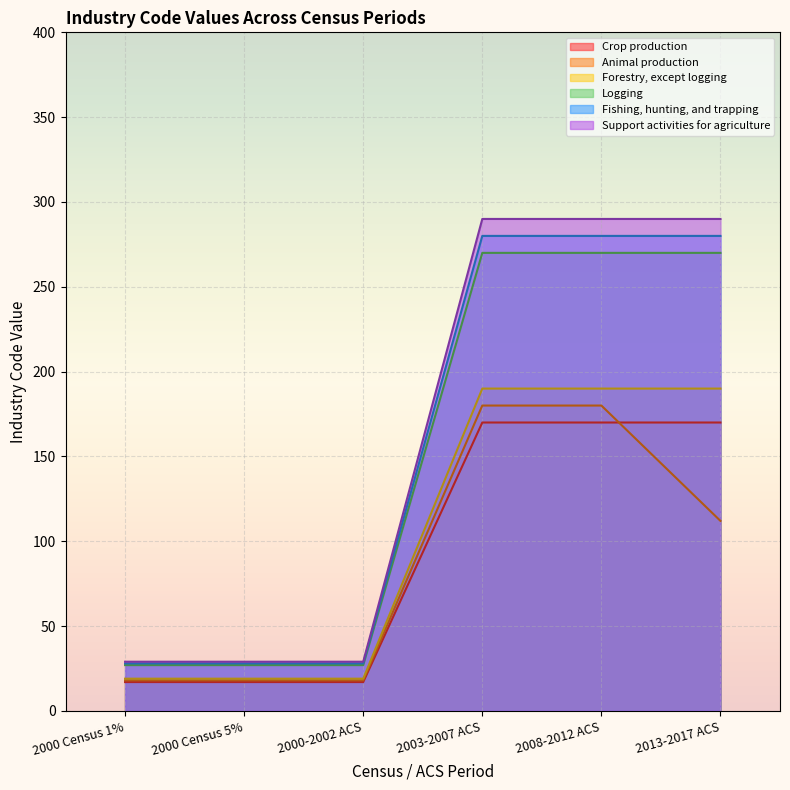

What is the difference between the maximum and minimum values in the Support activities for agriculture series?

261